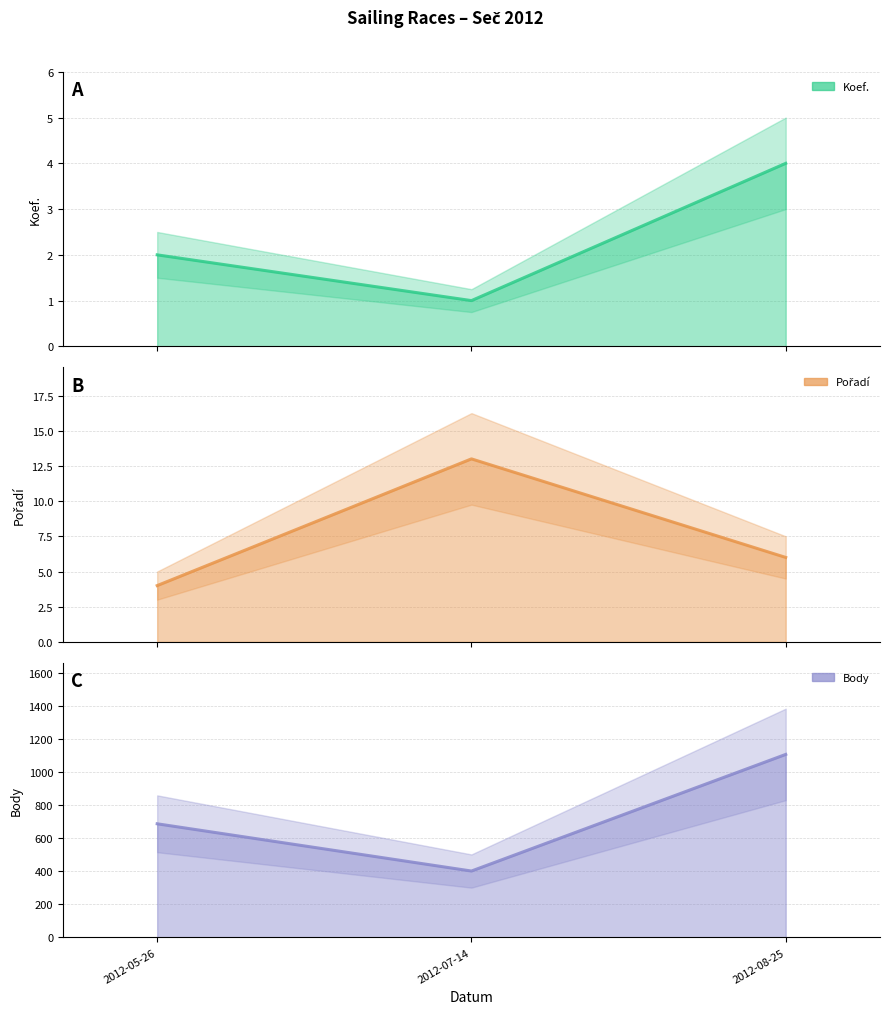

Reading right to left, transcribe all the data shown in this chart.

Koef.: 2012-08-25=4	2012-07-14=1	2012-05-26=2
Pořadí: 2012-08-25=6	2012-07-14=13	2012-05-26=4
Body: 2012-08-25=1108	2012-07-14=402	2012-05-26=688